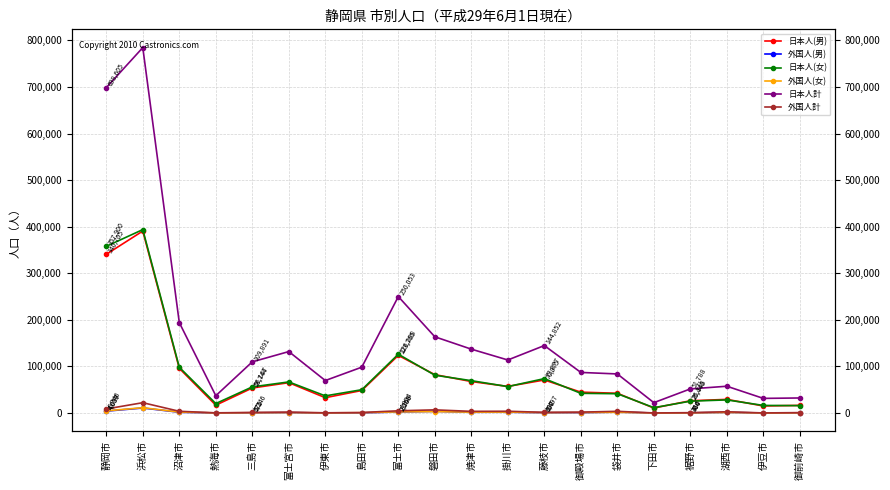

True or false: 外国人(男) has a value of 690 at 藤枝市.

True